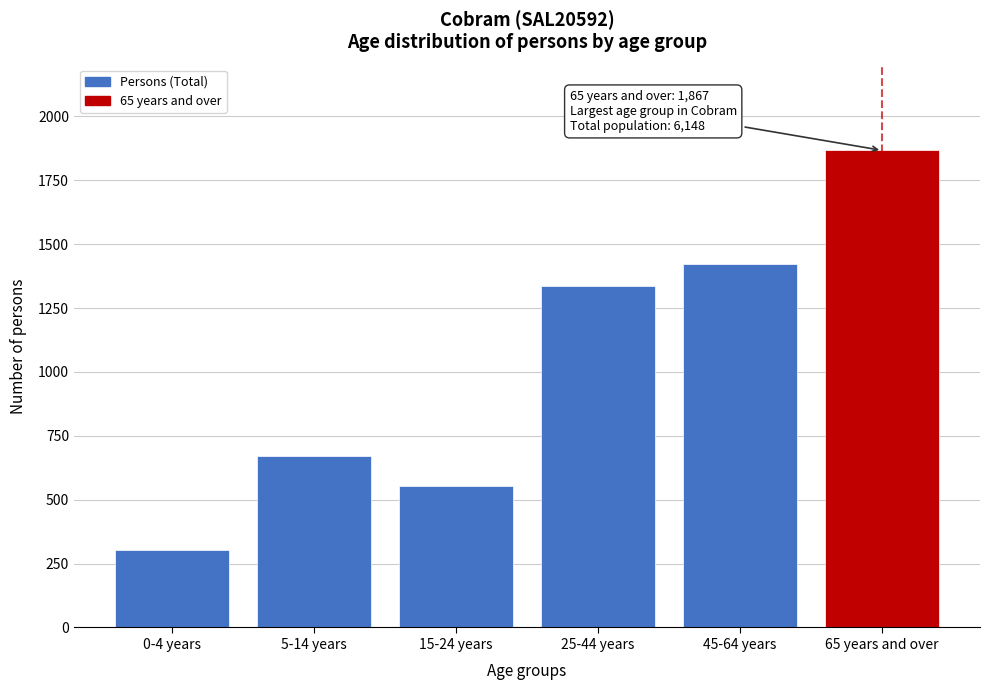

Reading left to right, list all the values displayed in this chart.

0-4 years=302	5-14 years=672	15-24 years=554	25-44 years=1337	45-64 years=1424	65 years and over=1867